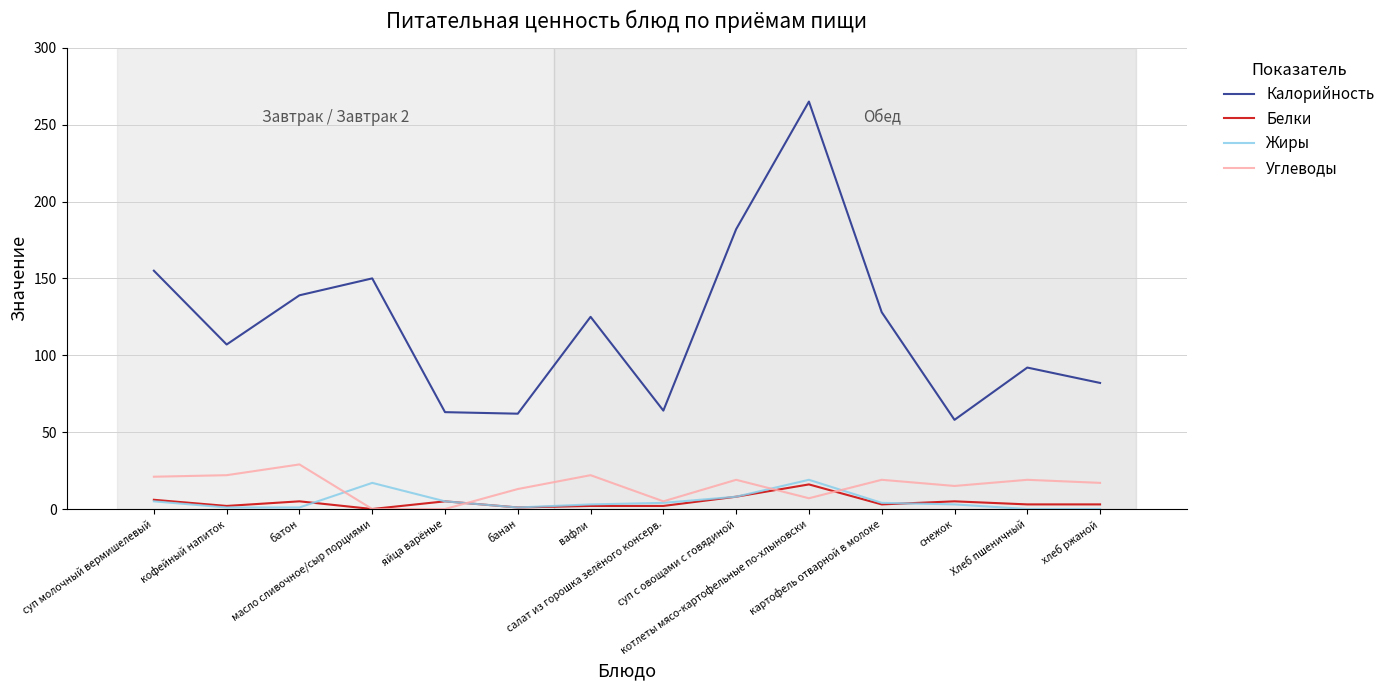

List the series in order of their peak value, highest first.

Калорийность, Углеводы, Жиры, Белки